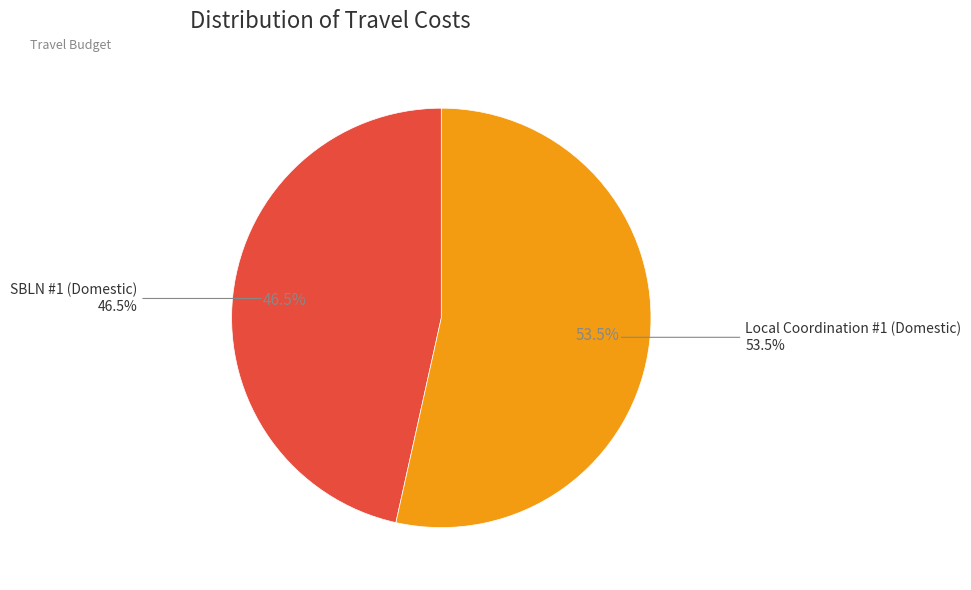

To the nearest percent, what portion does Local Coordination #1 (Domestic) represent?

53%